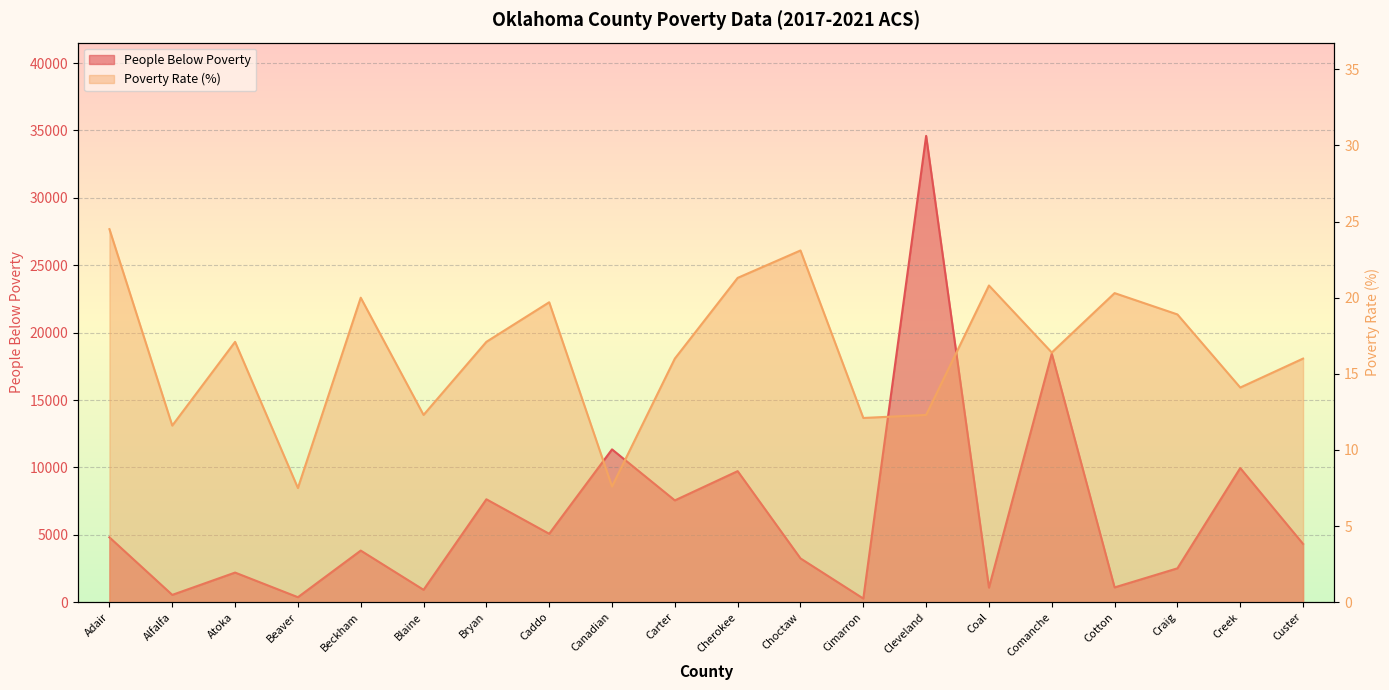

Which series has the widest spread of values?

People Below Poverty